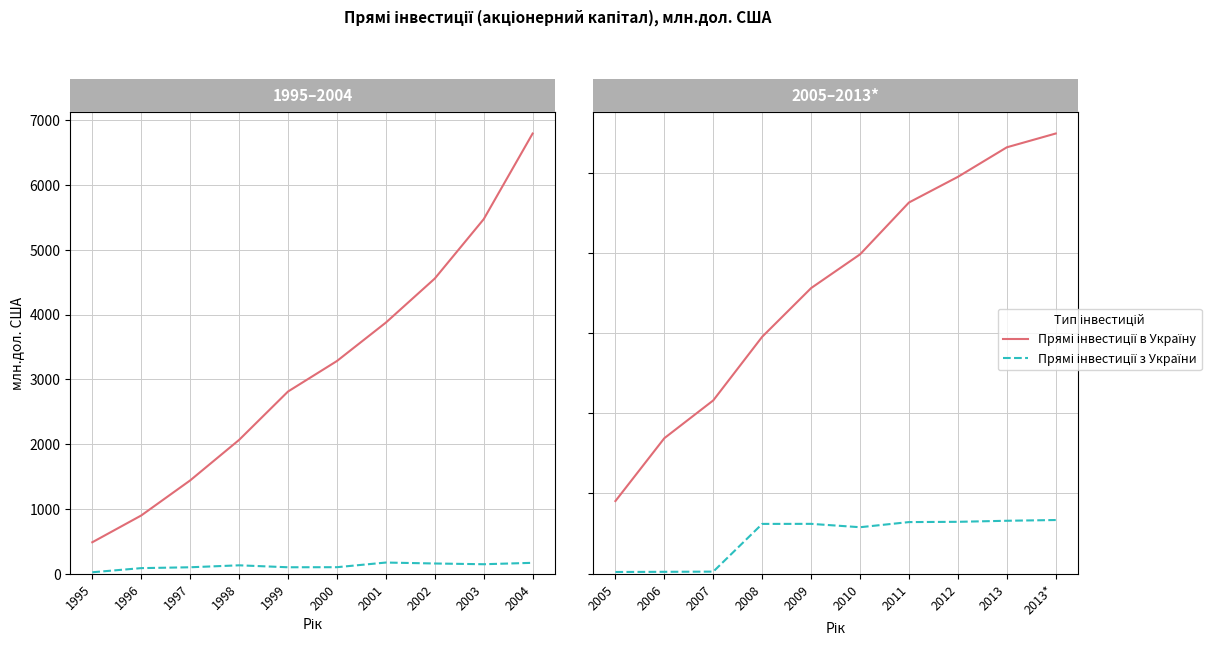

True or false: Прямі інвестиції з України has a value of 338.6 at 1995.

False